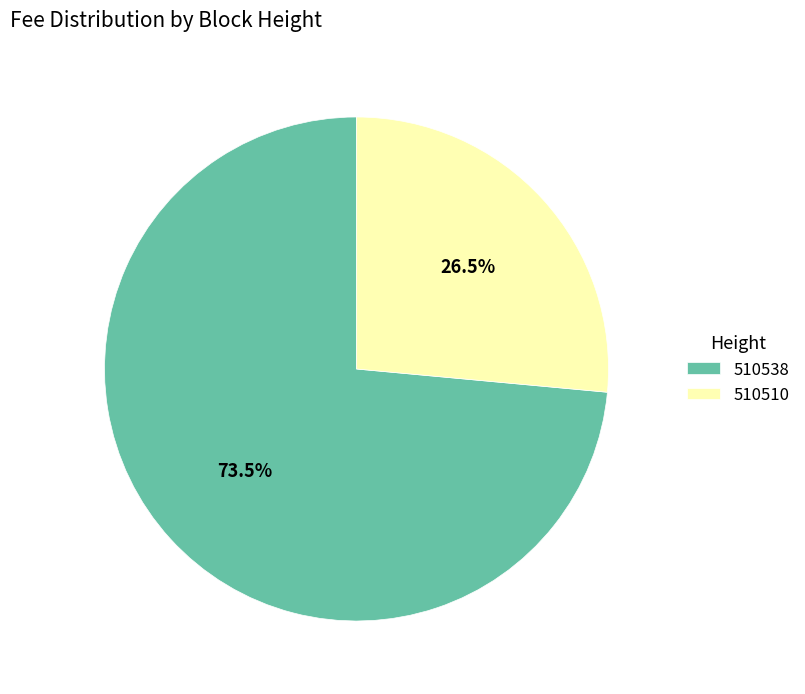

Rank the categories by value from highest to lowest.

510538, 510510